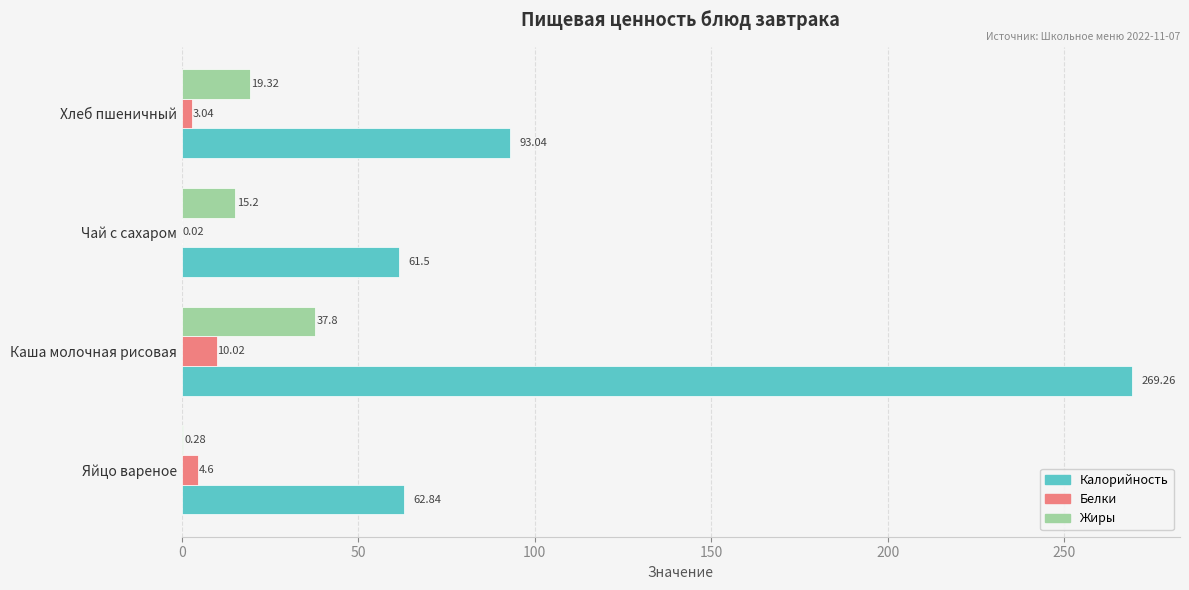

How many series are shown in this chart?

3